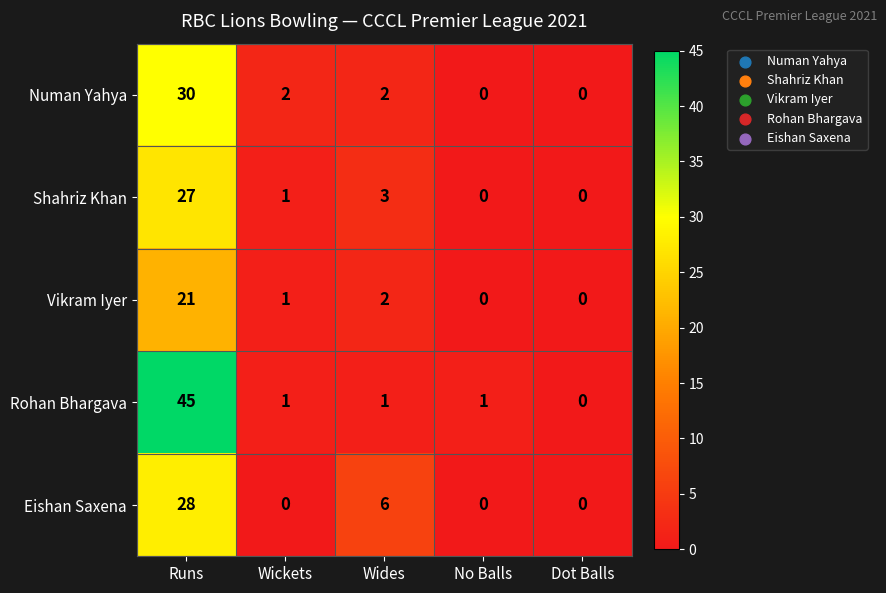

True or false: Eishan Saxena has a value of 0 at Wickets.

True